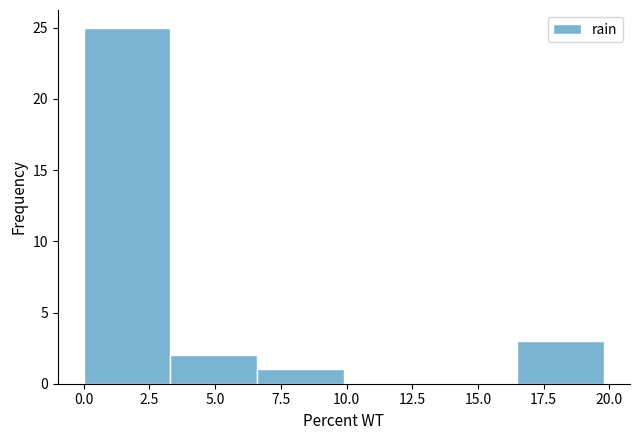

Reading left to right, list every bar in this chart as the range it spans on the x-axis followed by its height. Neither the bar edges nor the heights are printed on the chart, so give them approximately, as read against the axes.

0.0 to 3.3: 25
3.3 to 6.6: 2
6.6 to 9.9: 1
9.9 to 13.2: 0
13.2 to 16.5: 0
16.5 to 19.8: 3